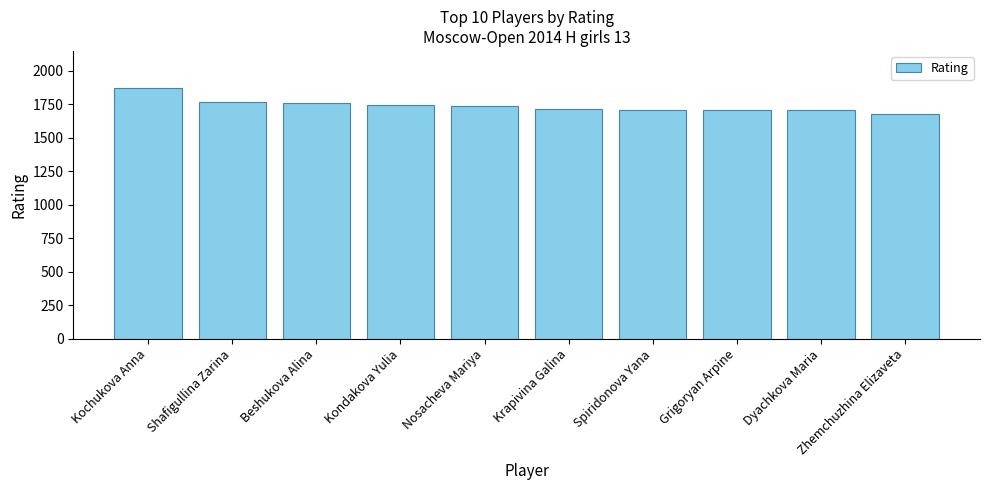

Approximately how many times larger is the value at Nosacheva Mariya compared to Grigoryan Arpine?

1.0